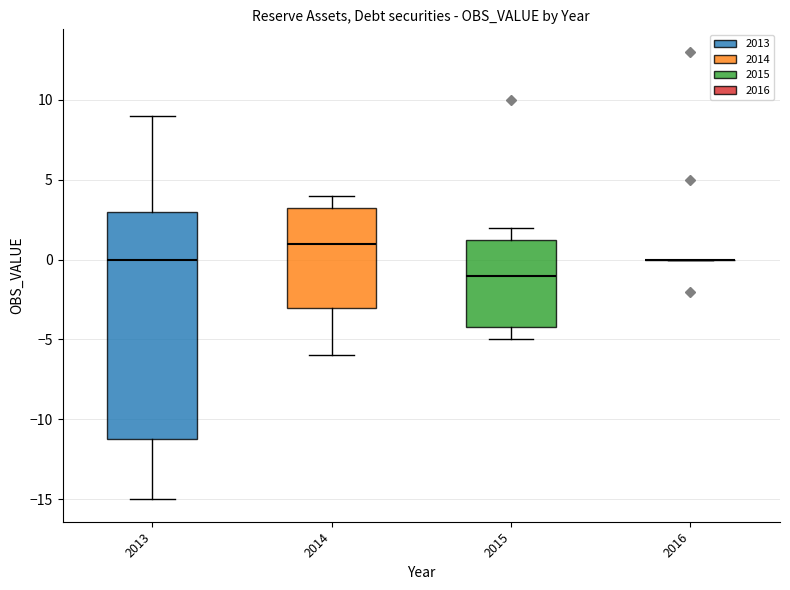

Which box is the tallest, from its lower edge to its upper edge?

2013